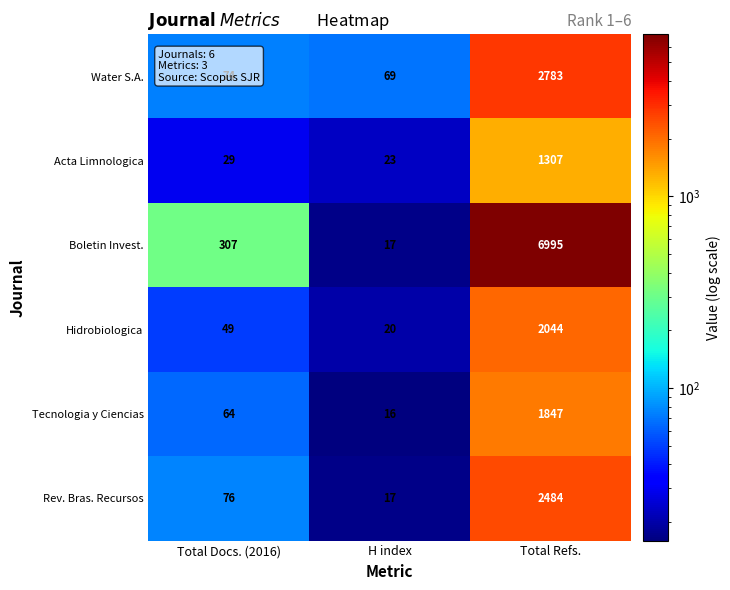

What is the approximate value of Water S.A. at Total Docs. (2016), to the nearest 10?

70